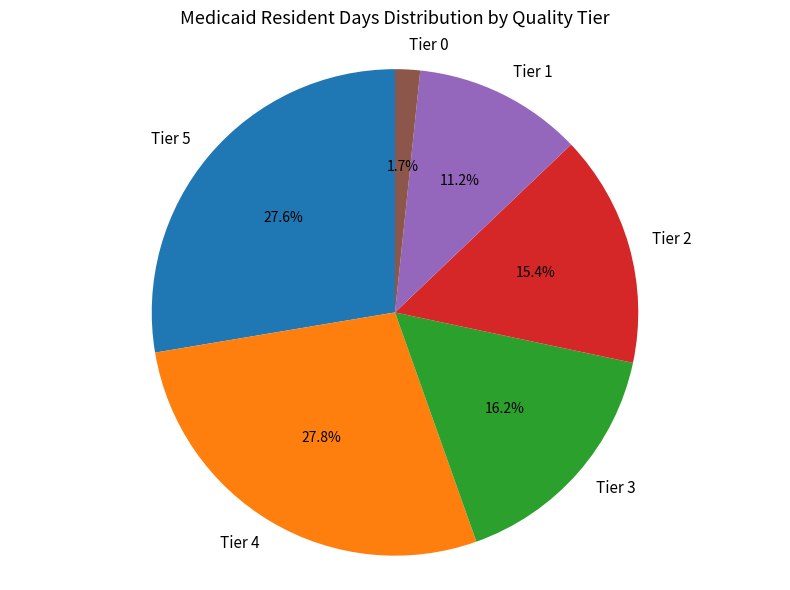

How many slices are in this pie chart?

6